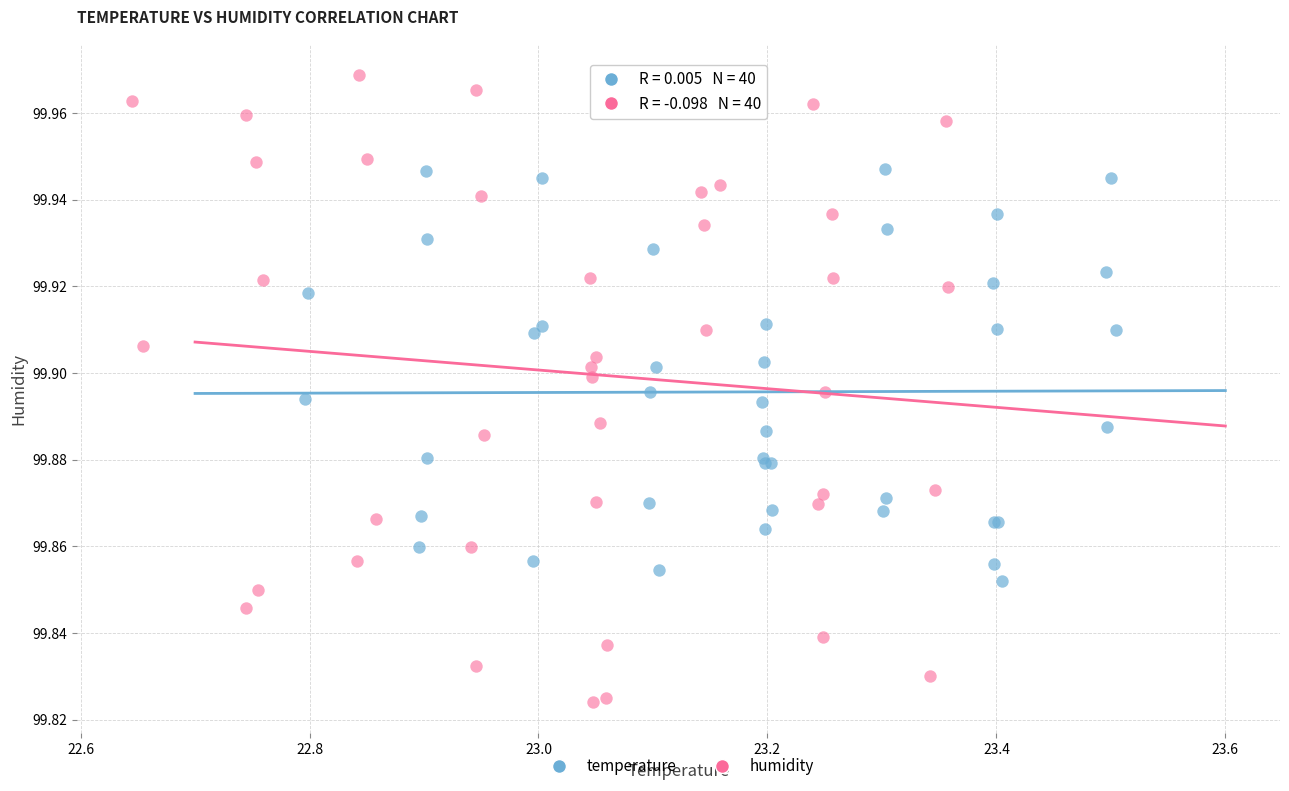

Which series has the largest Y range (max minus min)?

humidity